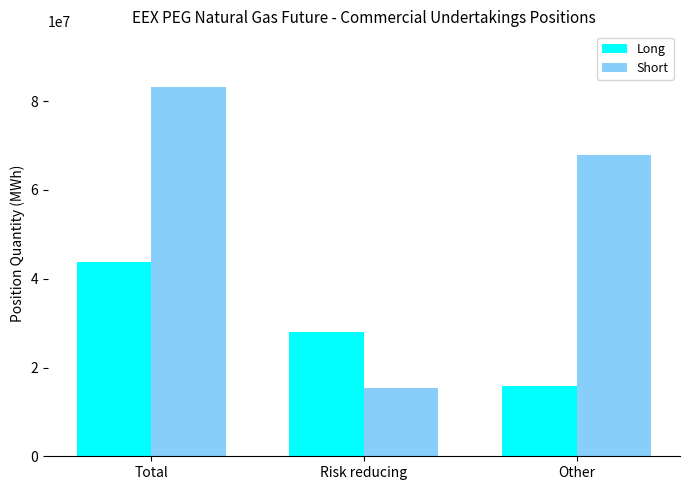

Does the chart contain any negative values?

No